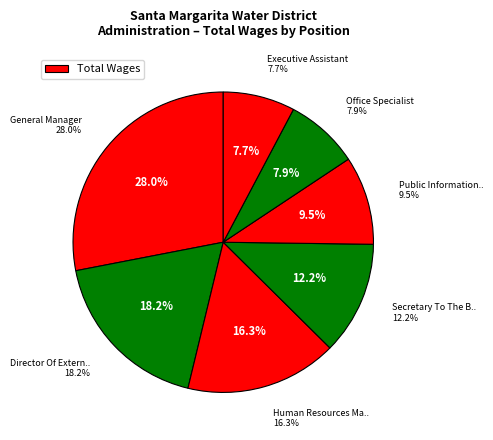

Does any single category account for the majority?

No